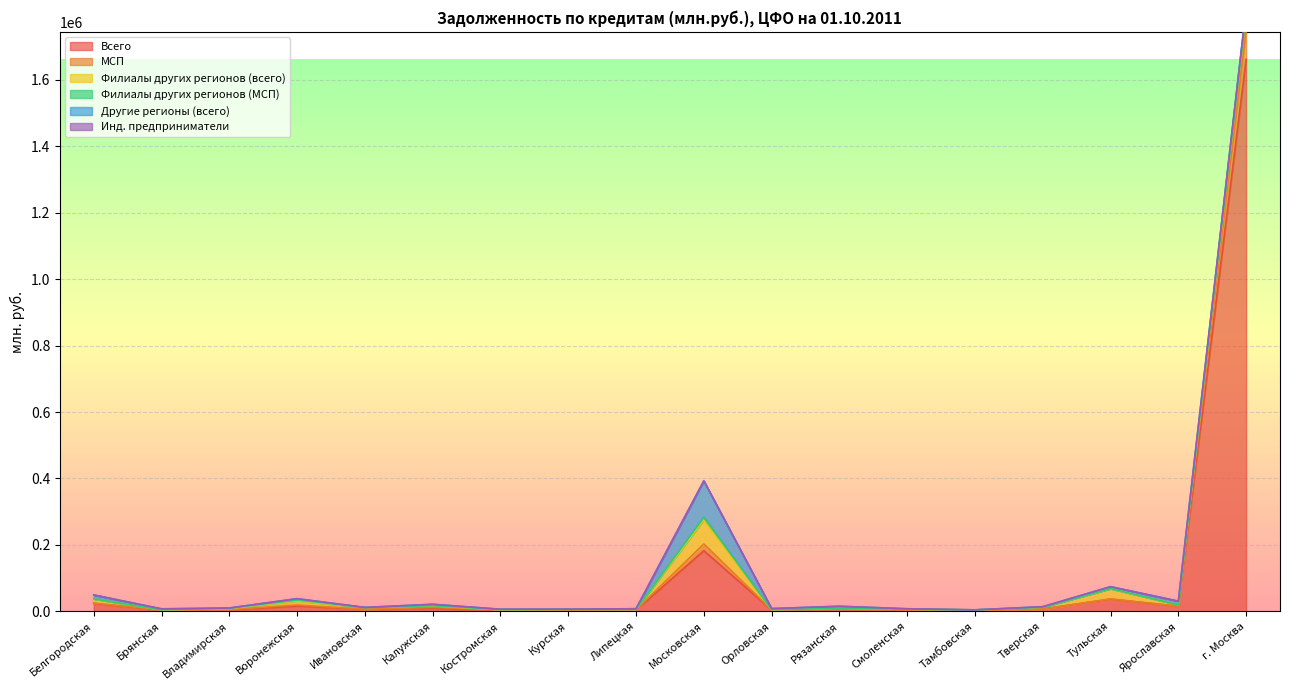

Which series has the largest range (max minus min)?

Всего